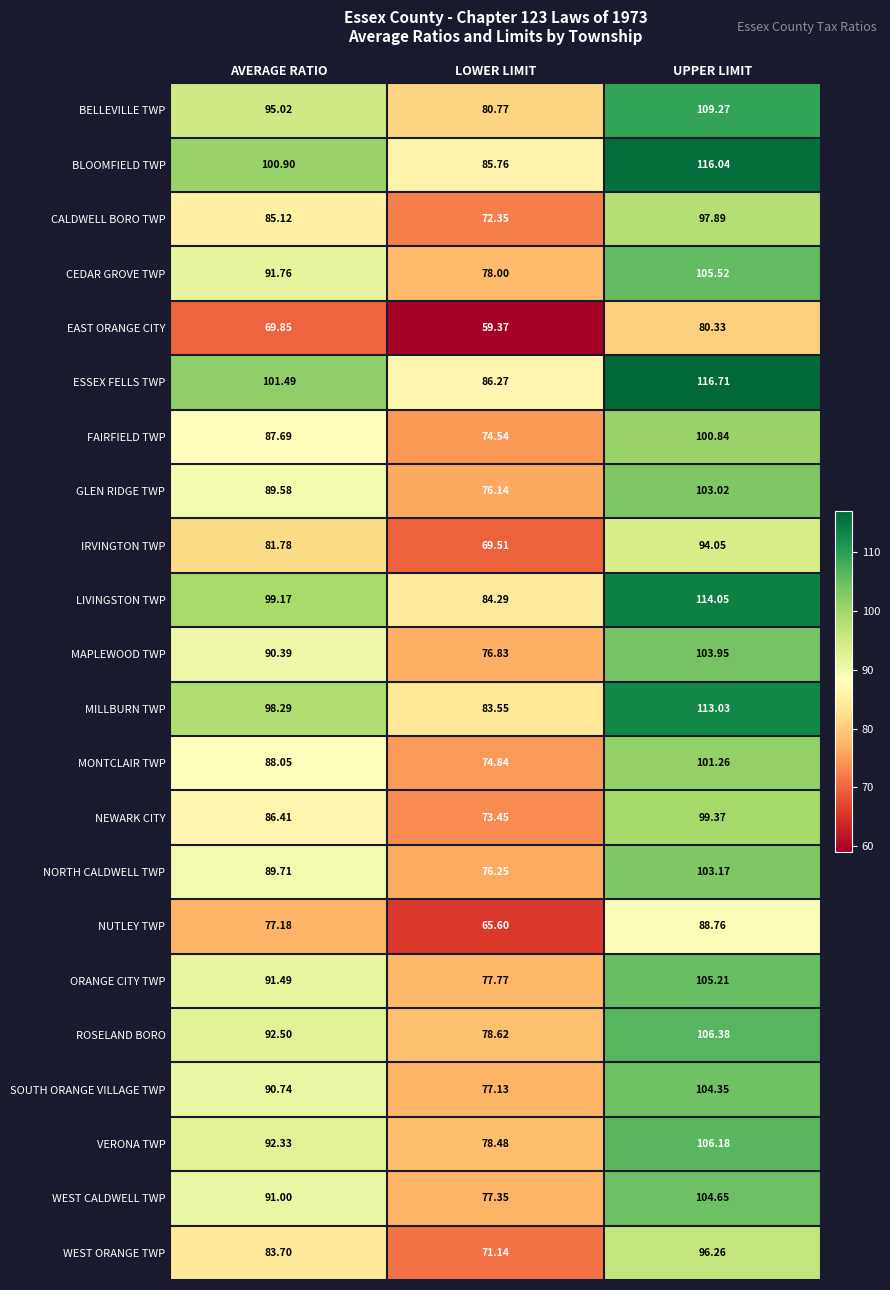

At which category is the sum across all series the highest?

UPPER LIMIT